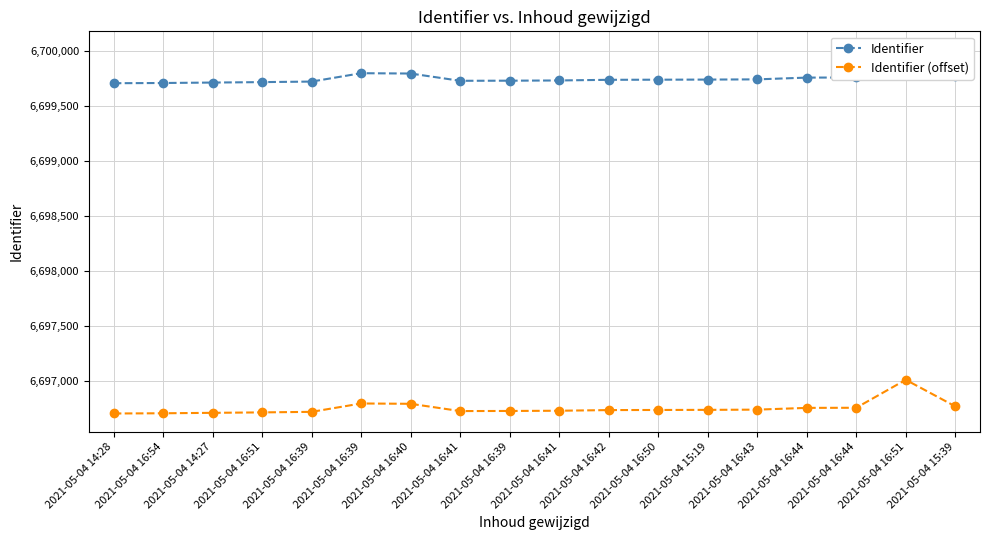

What is the spread (max minus min) of values at 2021-05-04 16:39?

3000